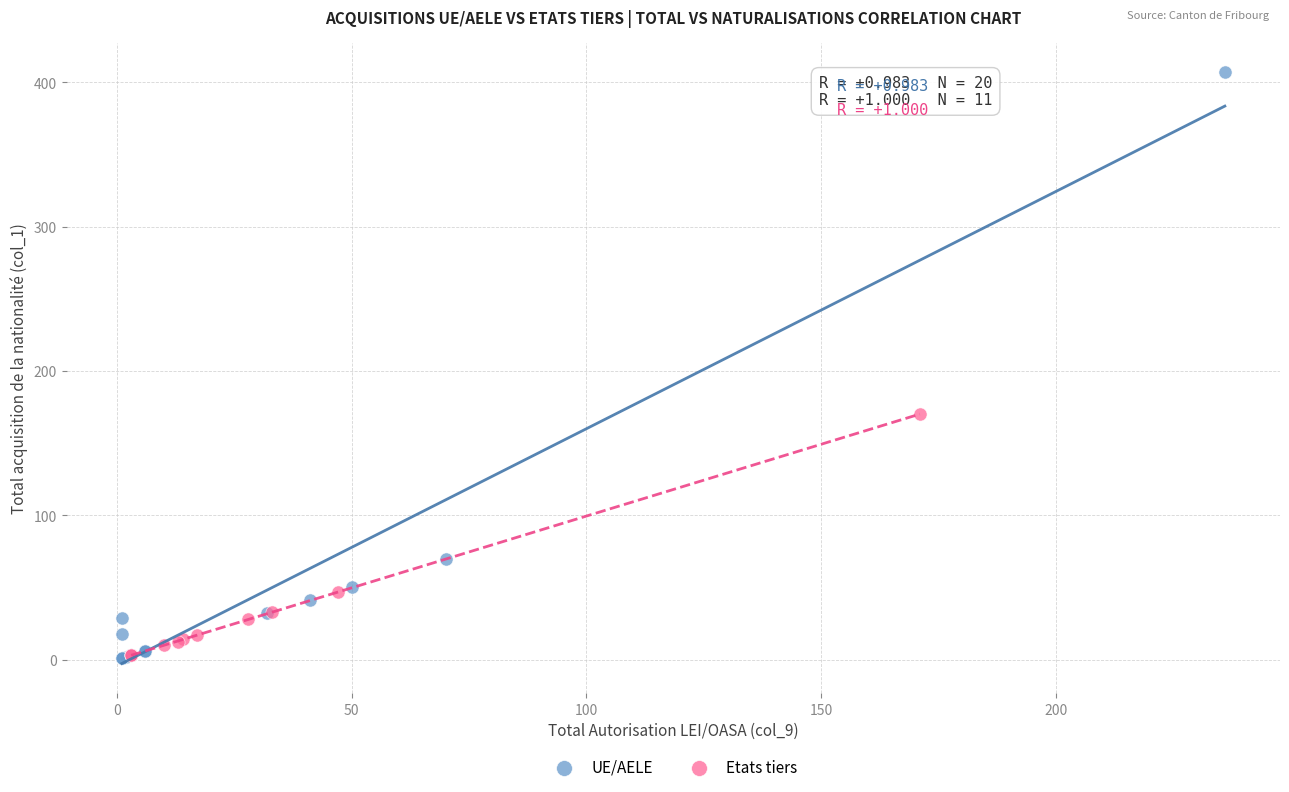

Which series reaches the maximum Y coordinate?

UE/AELE